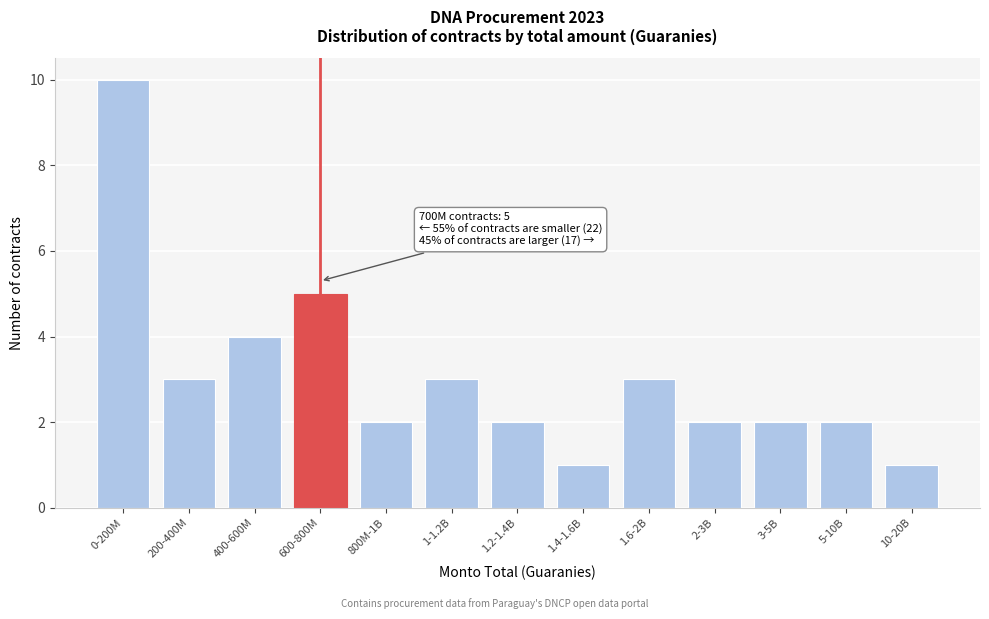

Reading left to right, extract all data points from this chart.

0-200M=10	200-400M=3	400-600M=4	600-800M=5	800M-1B=2	1-1.2B=3	1.2-1.4B=2	1.4-1.6B=1	1.6-2B=3	2-3B=2	3-5B=2	5-10B=2	10-20B=1